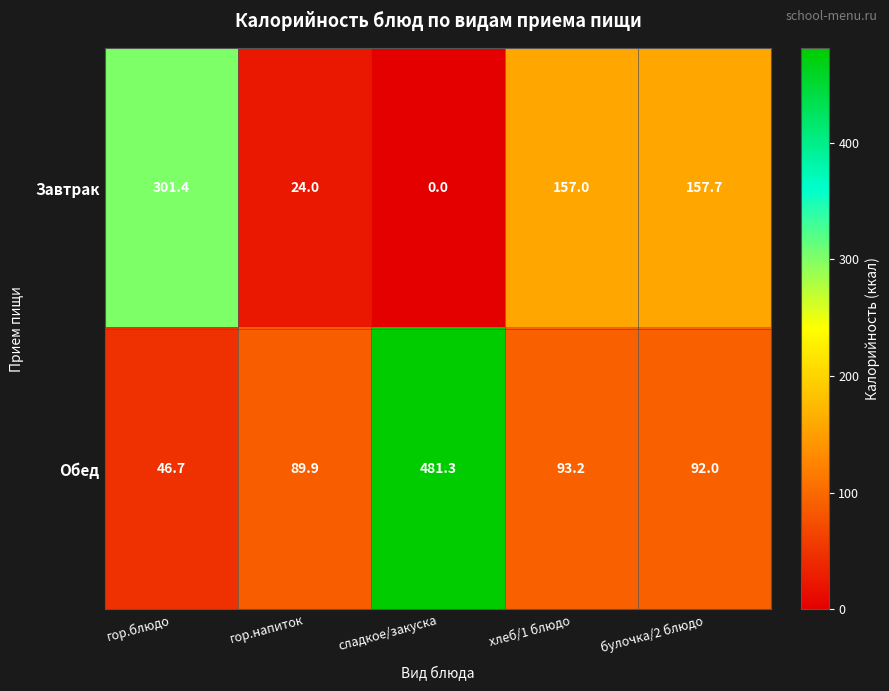

What is the difference between the Обед values at гор.напиток and булочка/2 блюдо?

2.1